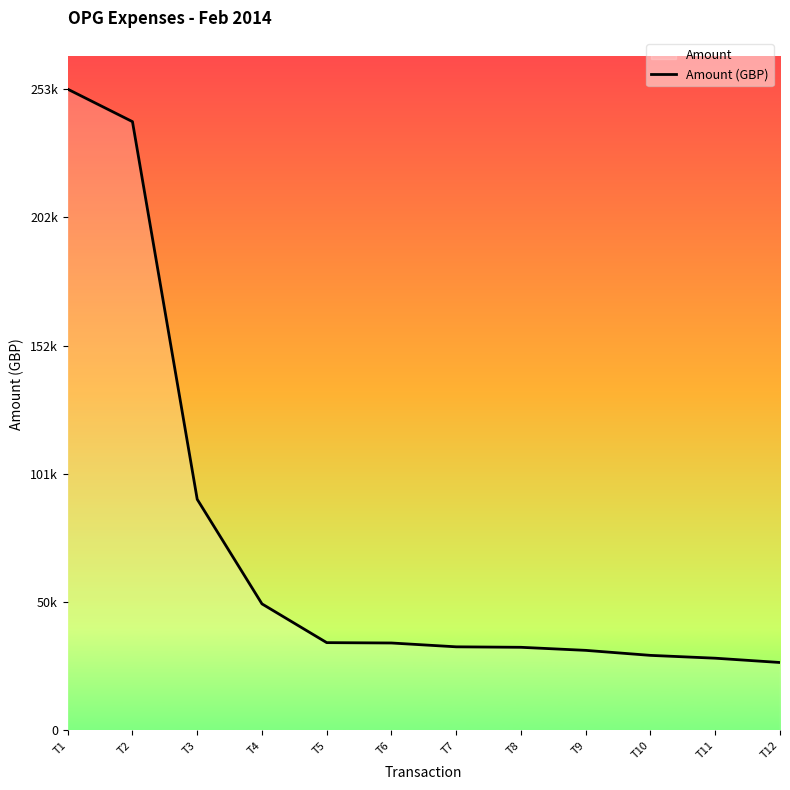

At which category does the chart reach its minimum across all series?

T12